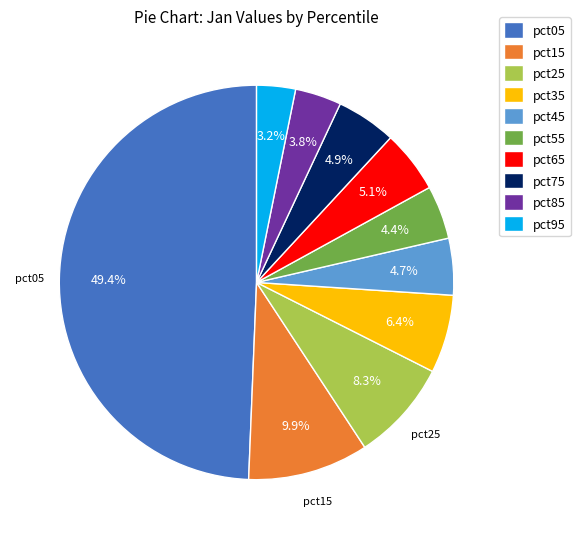

Do pct85 and pct05 together represent more than half of the pie?

Yes